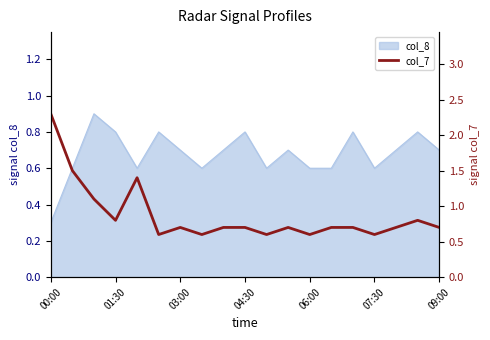

Which category has the lowest value in the col_8 series?

00:00